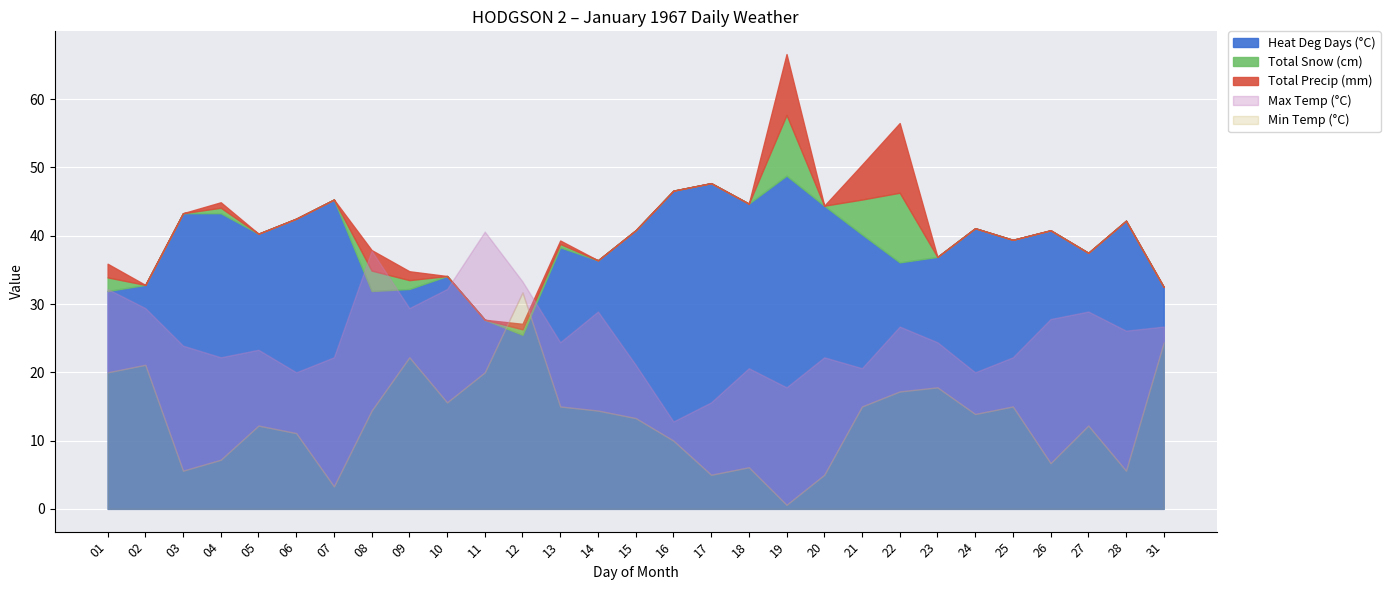

How many values in the Total Snow (cm) series exceed 0?

9